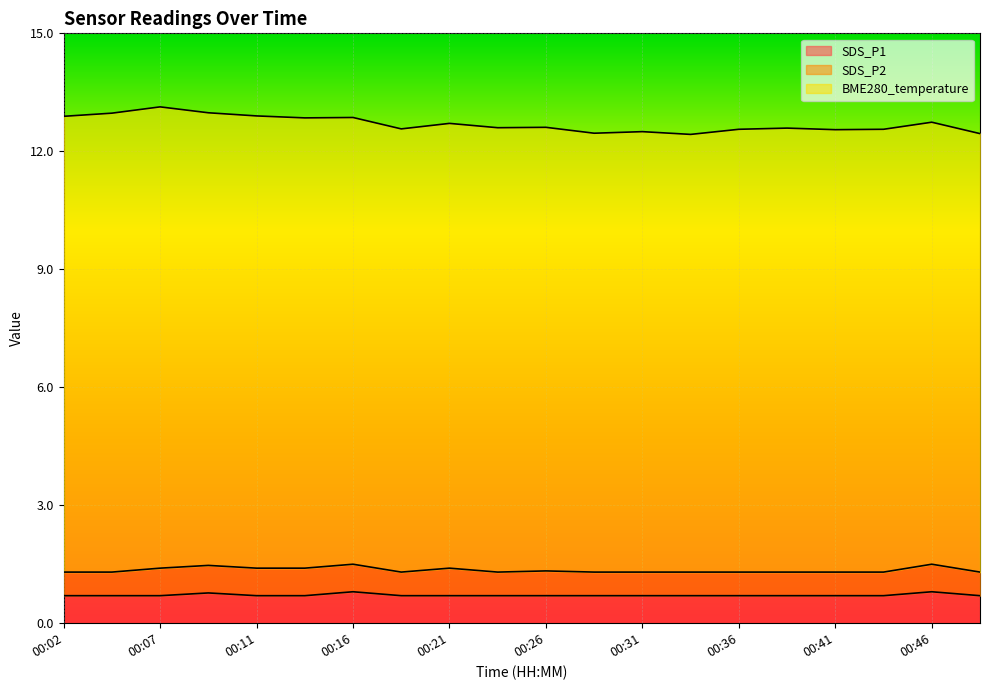

What is the total value across all series at 00:07?

13.1